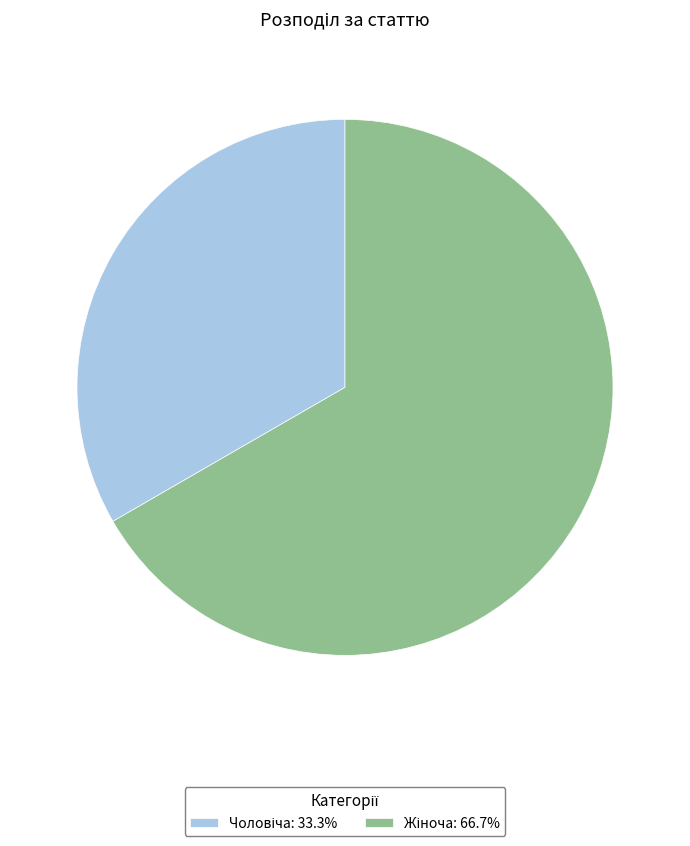

Is there any slice that represents more than half of the pie?

Yes